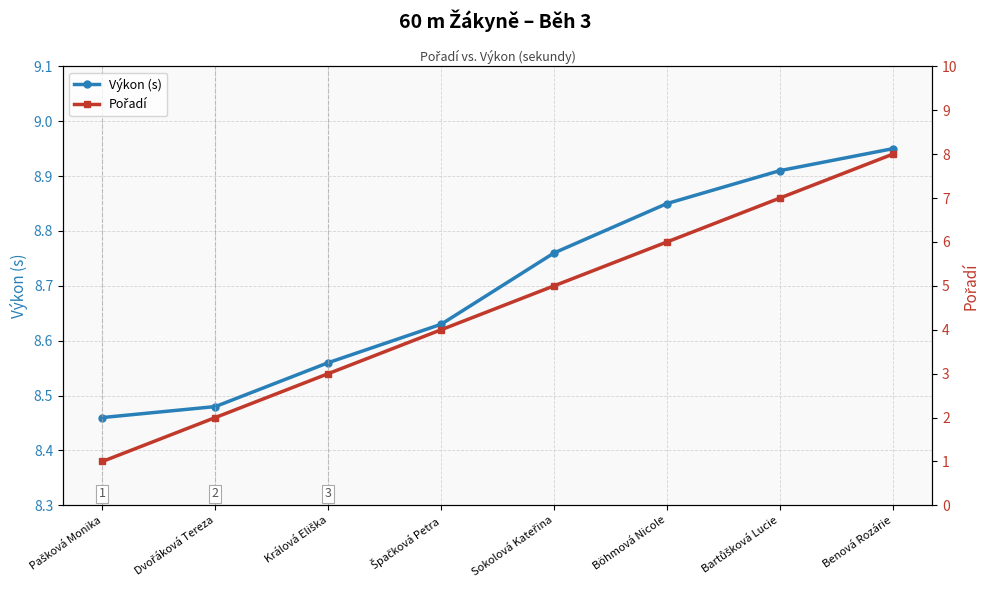

What is the average value of the Pořadí series?

4.5